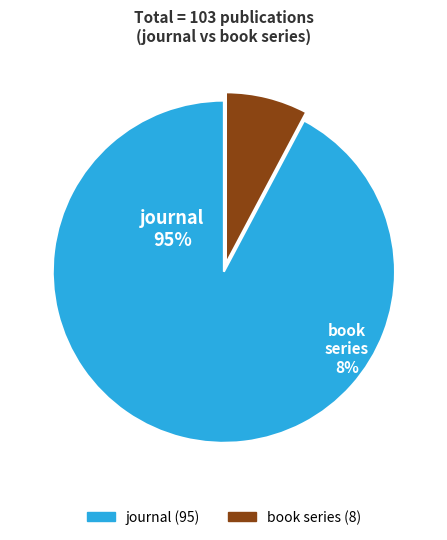

Which has a higher value, journal or book series?

journal